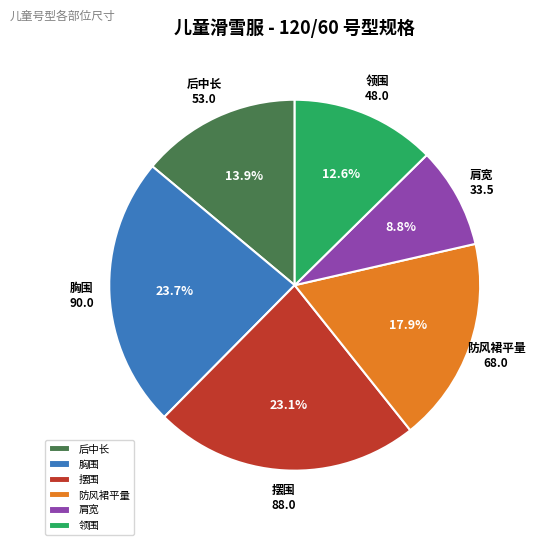

To the nearest percent, what is the average slice percentage?

17%